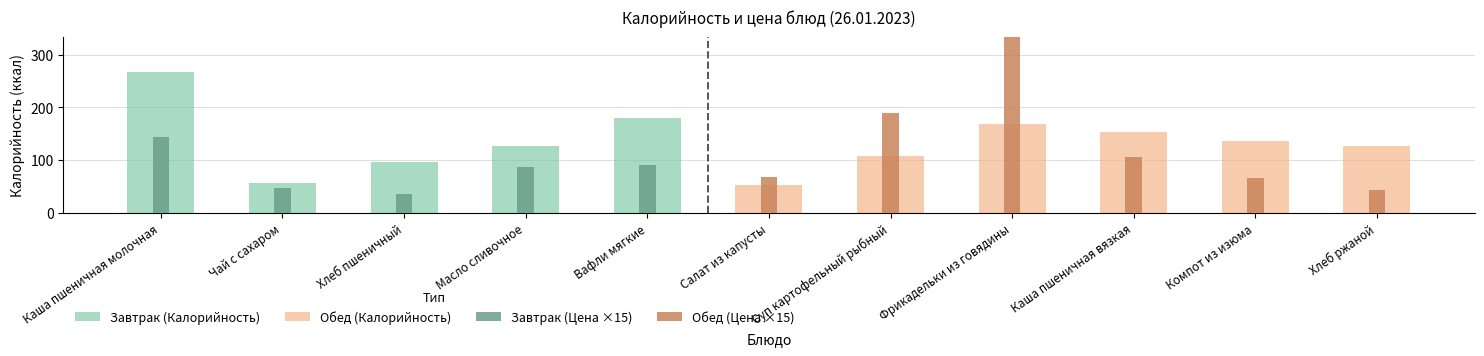

List the series in order of their overall mean, lowest first.

Цена, Калорийность